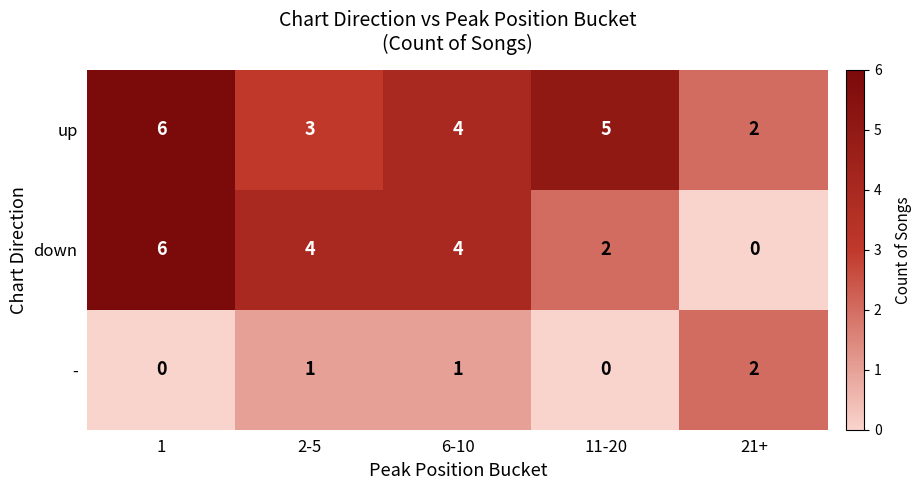

True or false: up has a value of 3 at 2-5.

True